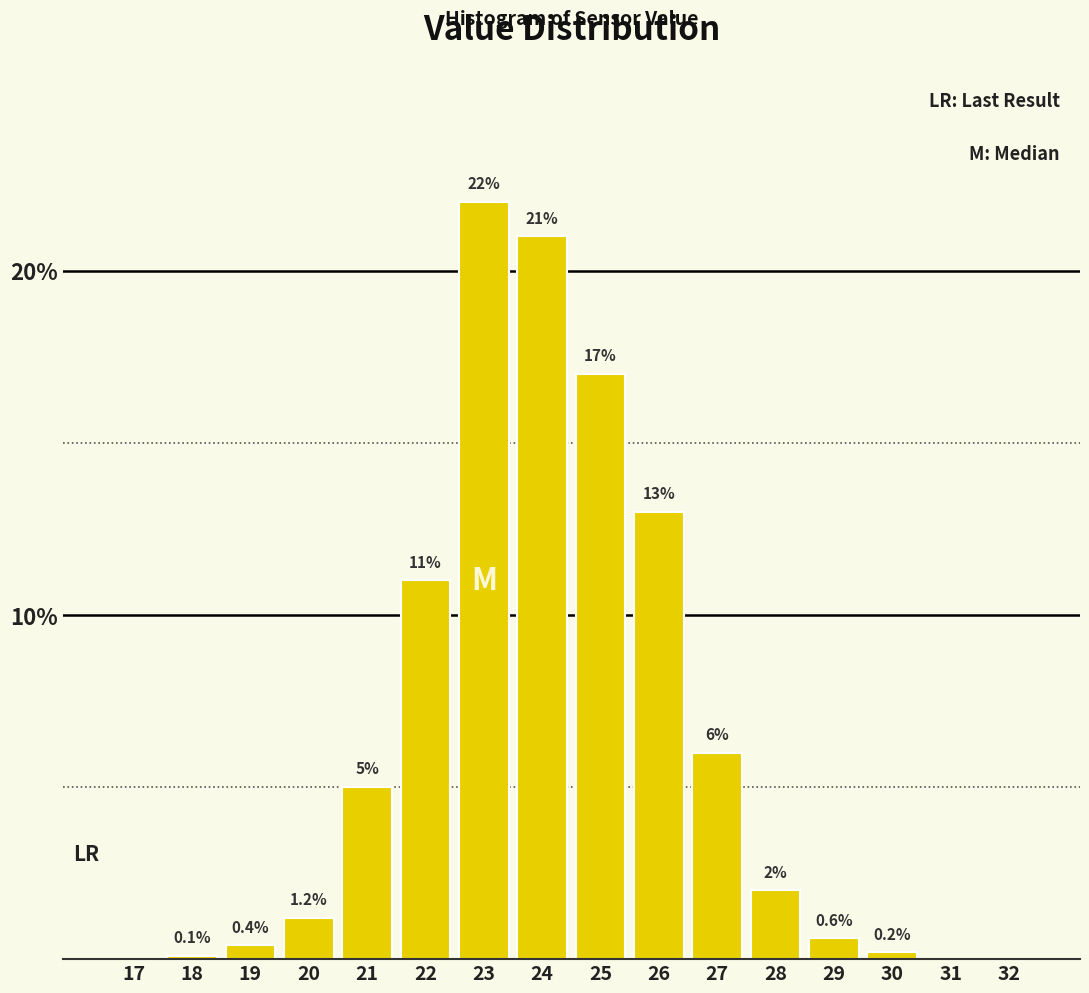

Reading left to right, extract all data points from this chart.

17=0.0	18=0.1	19=0.4	20=1.2	21=5.0	22=11.0	23=22.0	24=21.0	25=17.0	26=13.0	27=6.0	28=2.0	29=0.6	30=0.2	31=0.0	32=0.0